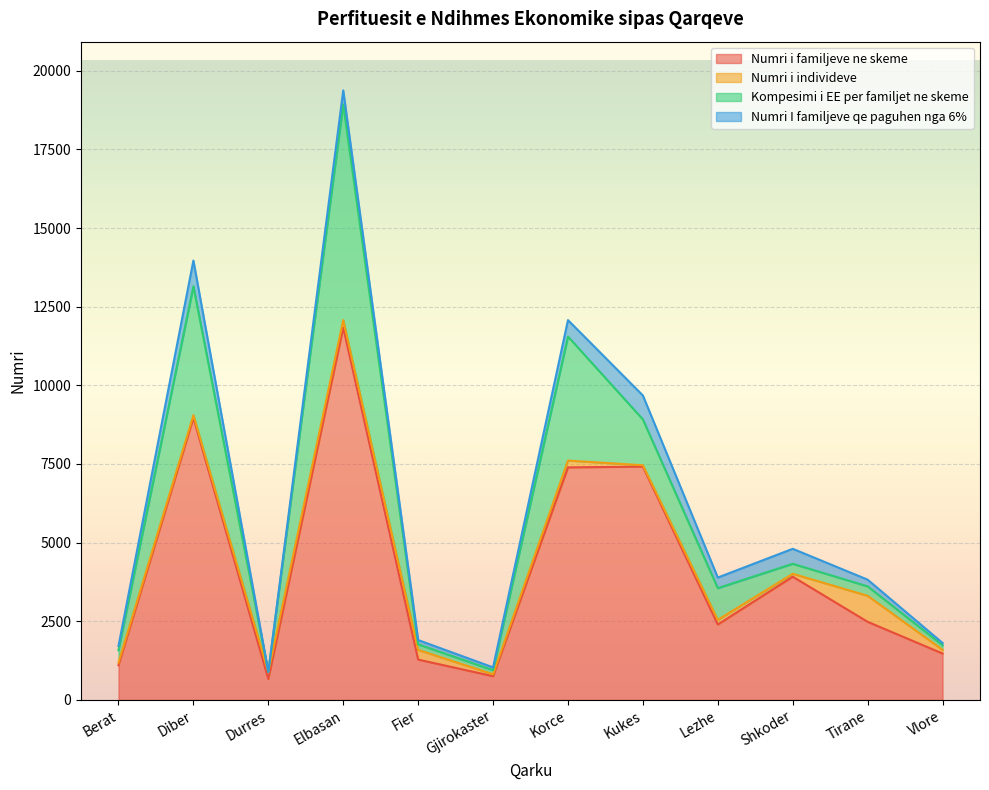

What is the spread (max minus min) of values at Fier?

1146